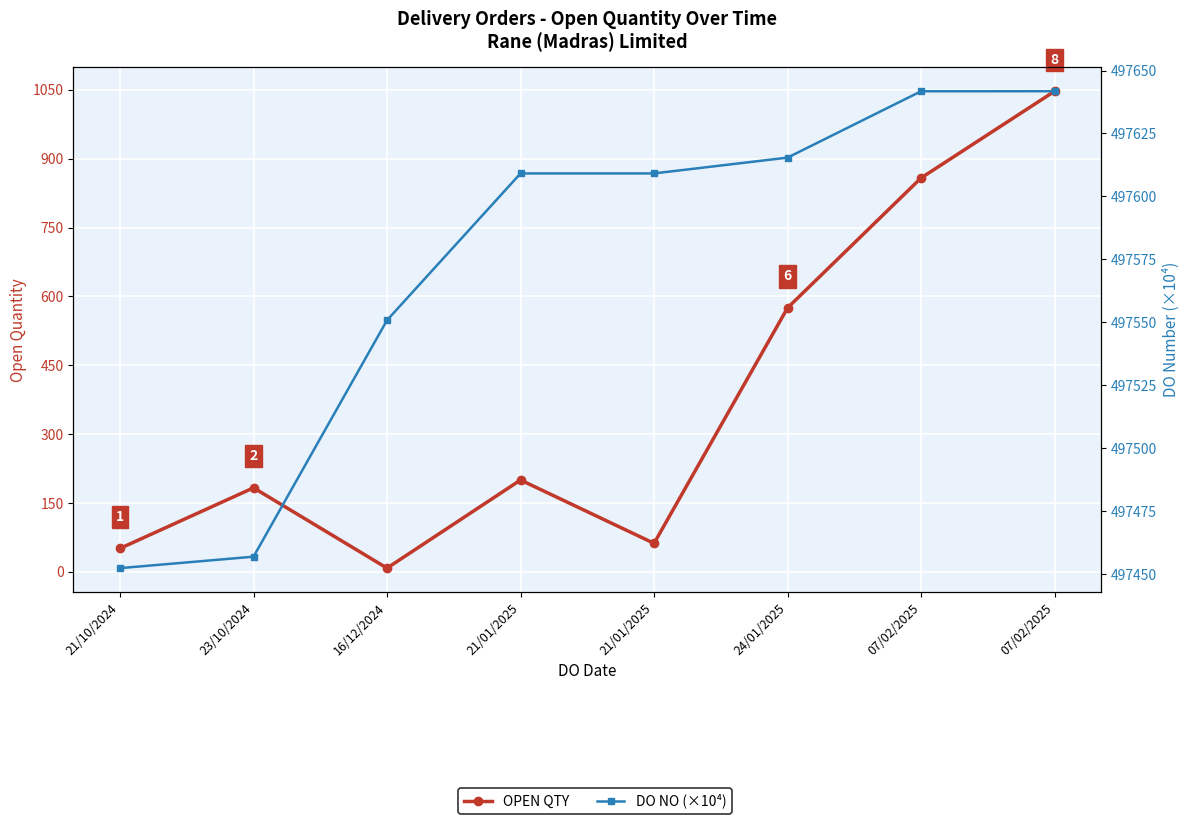

Is this an area chart (filled region under the line)?

No